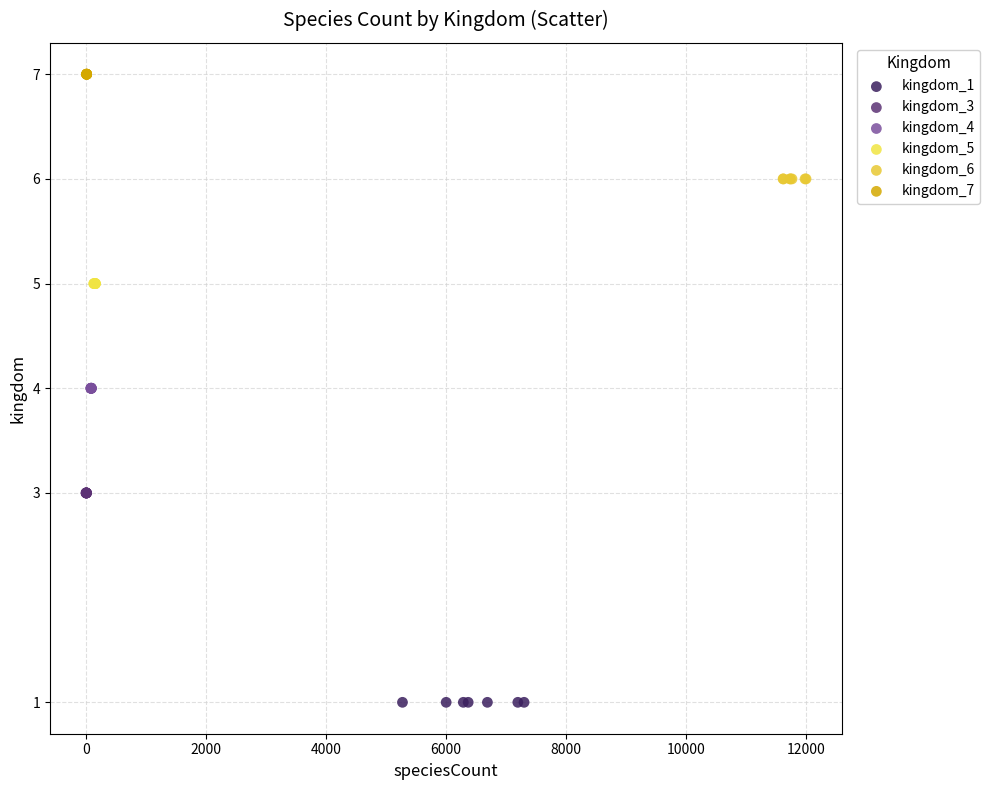

What are all the series names shown in the legend?

kingdom_1, kingdom_3, kingdom_4, kingdom_5, kingdom_6, kingdom_7